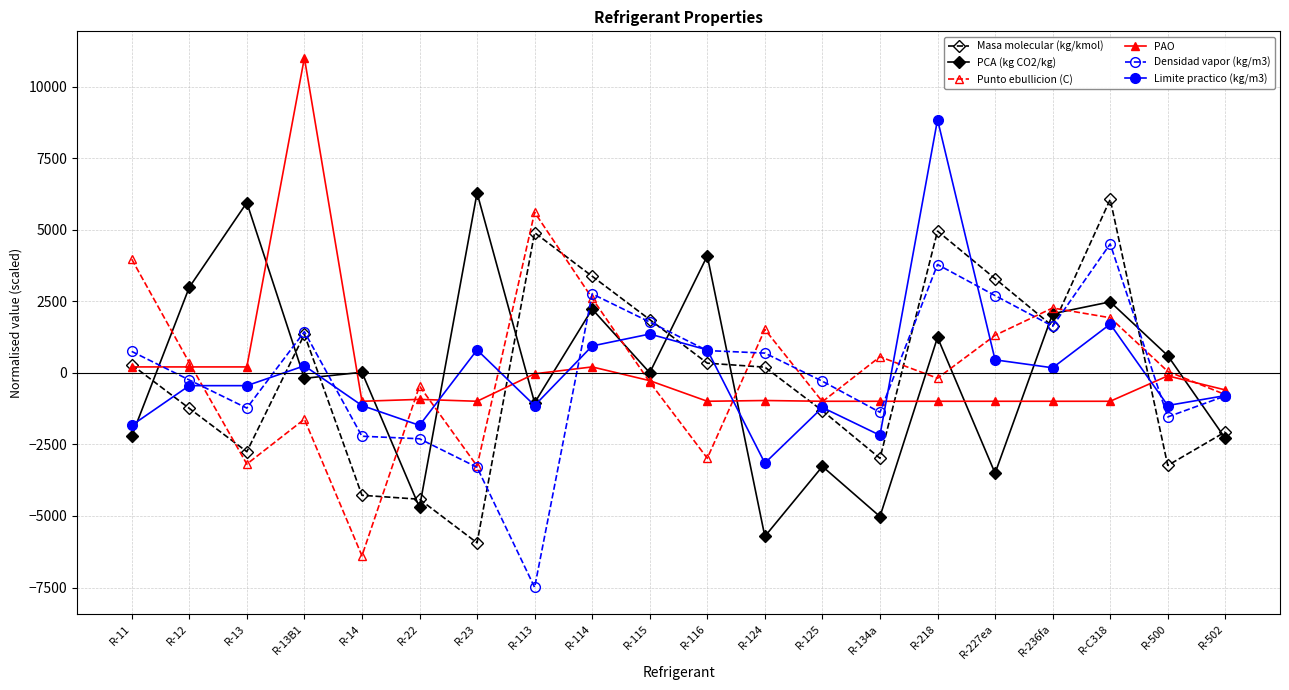

Is the value of Limite practico (kg/m3) at R-134a greater than the value of Masa molecular (kg/kmol) at R-13?

Yes